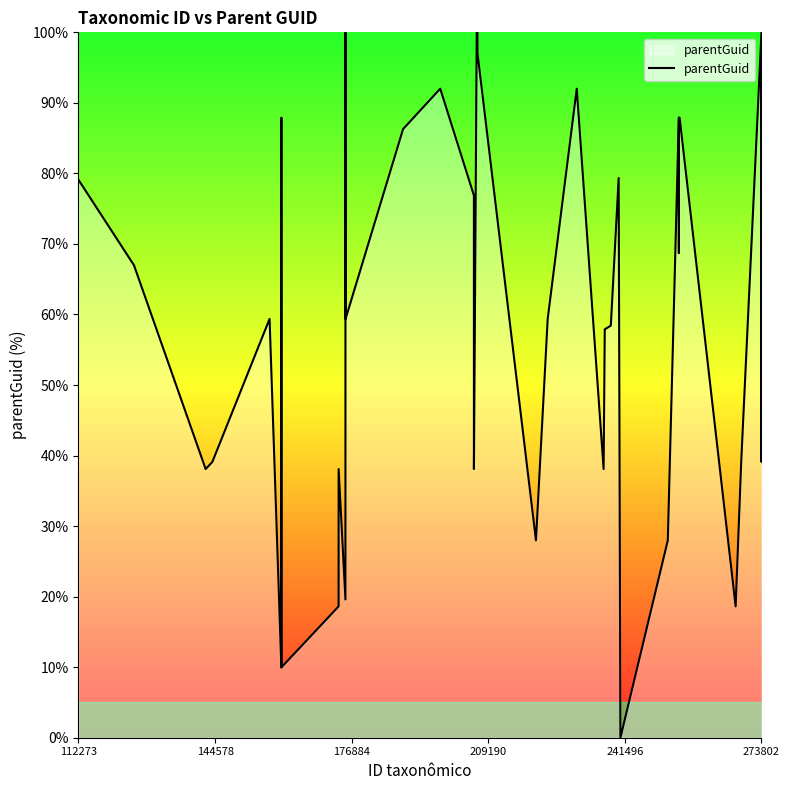

What is the greatest value displayed?

100.0